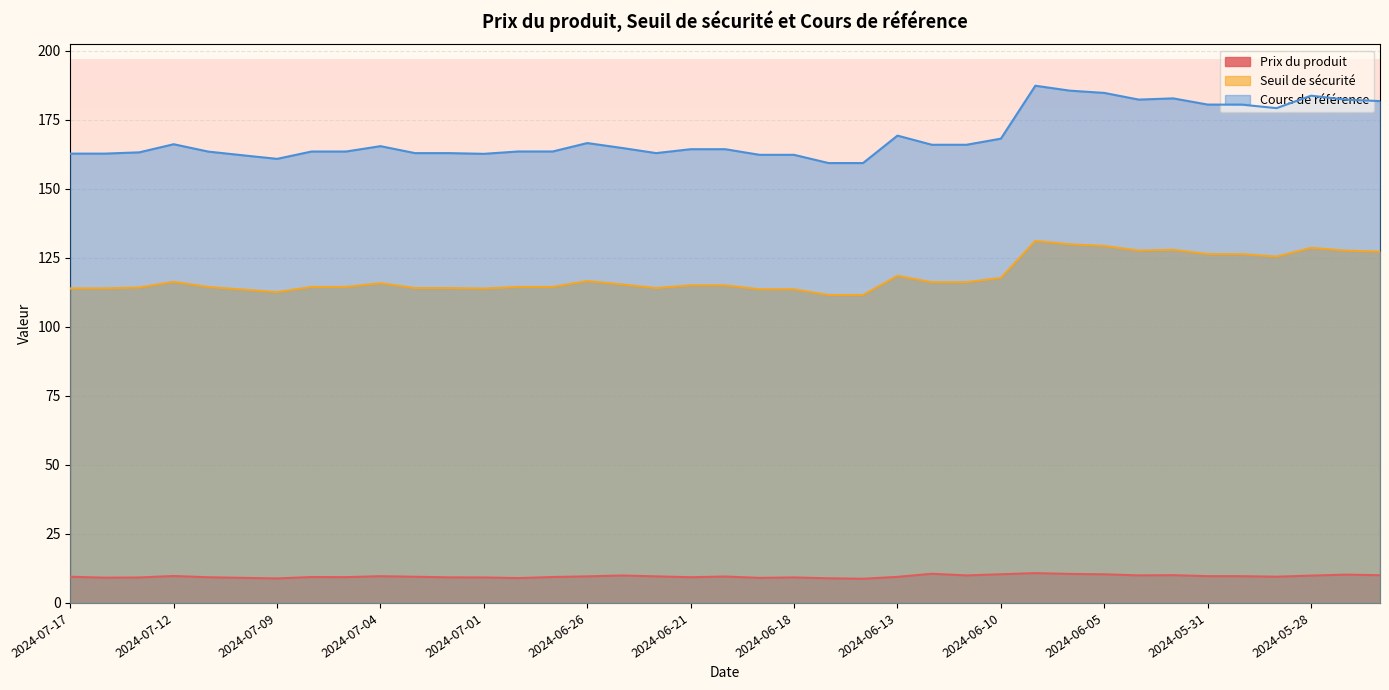

True or false: Cours de référence has a value of 164.3 at 2024-06-21.

True